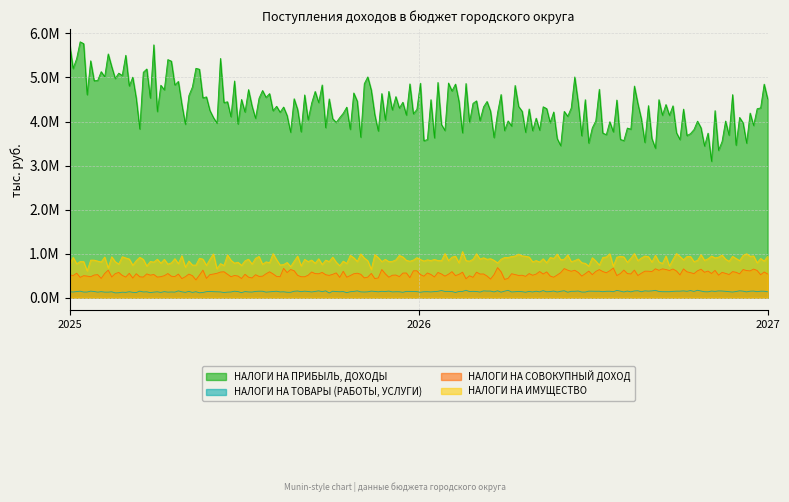

At which category is the sum across all series the highest?

2025